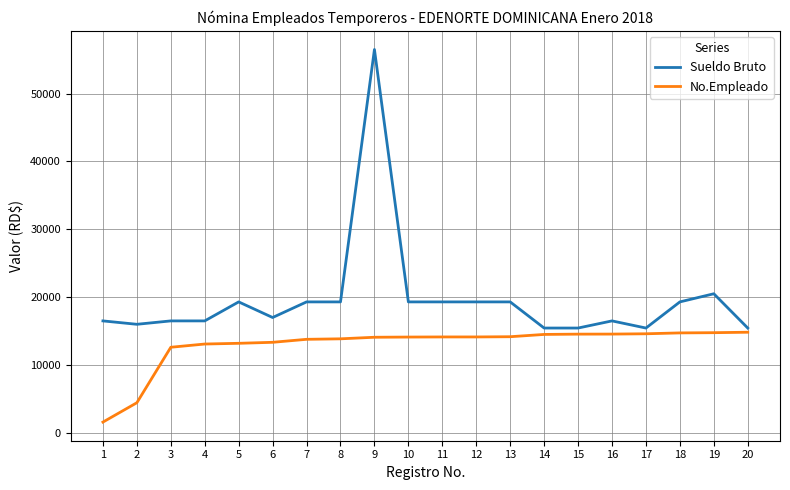

What is the difference between the maximum and minimum values in the No.Empleado series?

13242